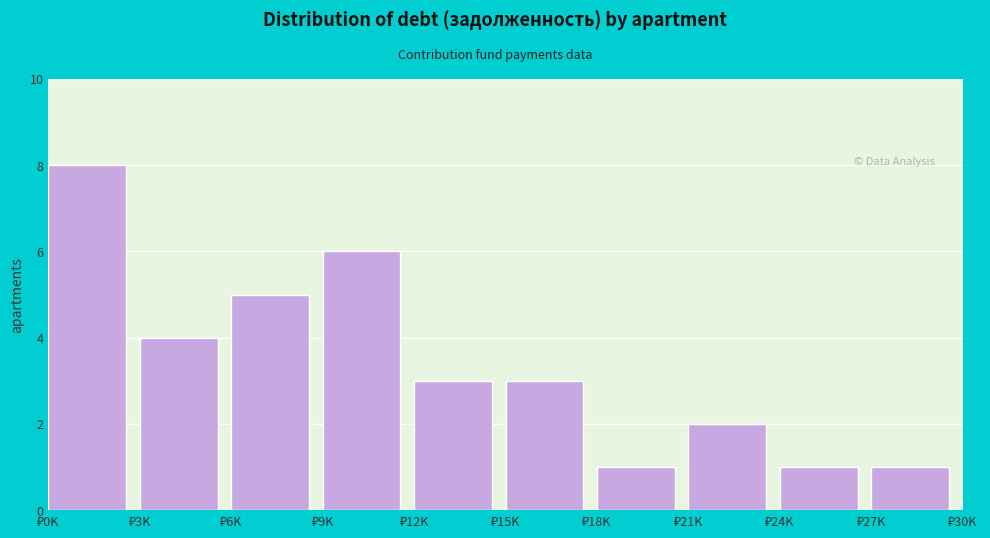

Reading left to right, transcribe all the data shown in this chart.

8	4	5	6	3	3	1	2	1	1